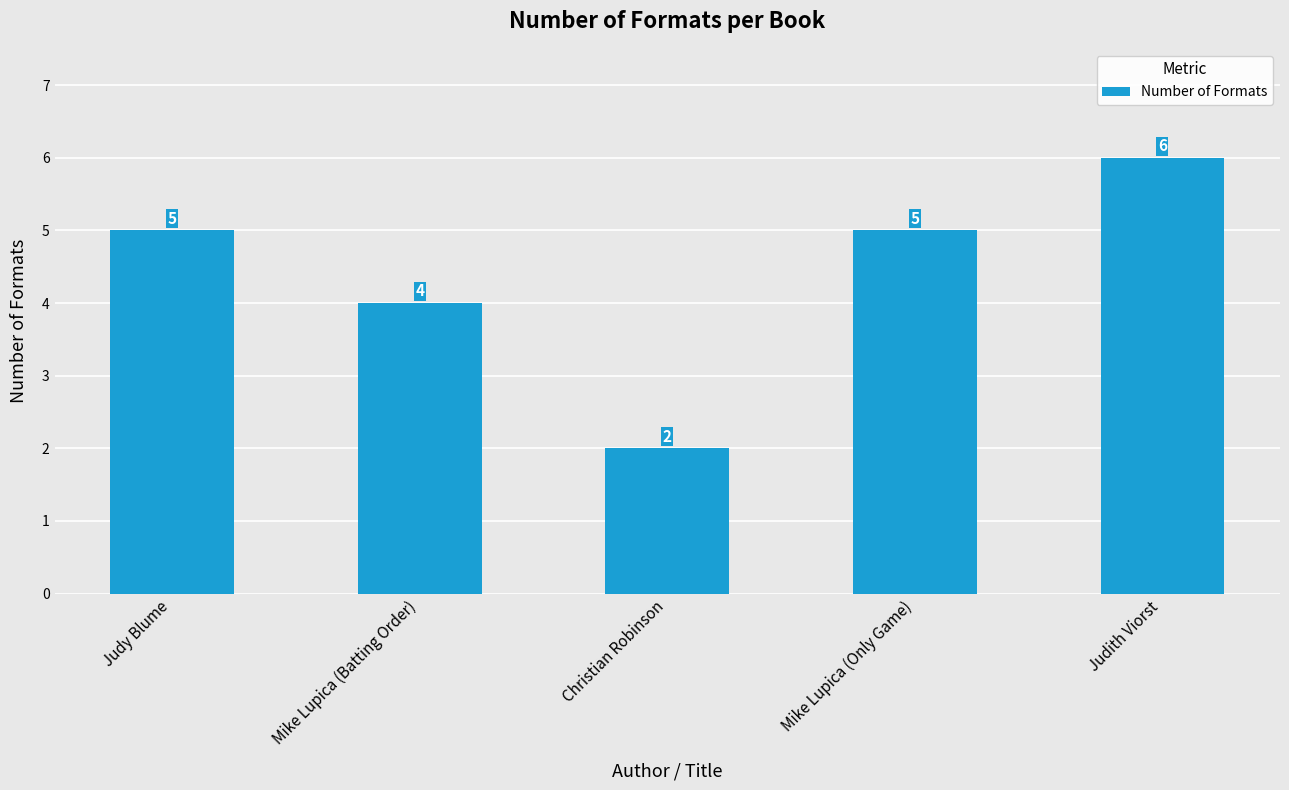

What is the sum of all values?

22